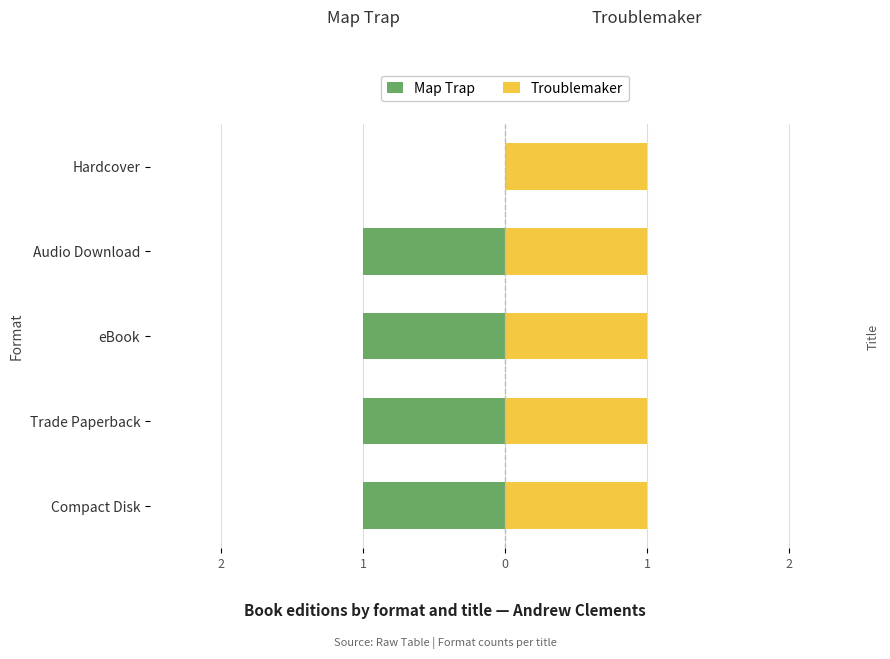

Which series has the widest spread of values?

Map Trap